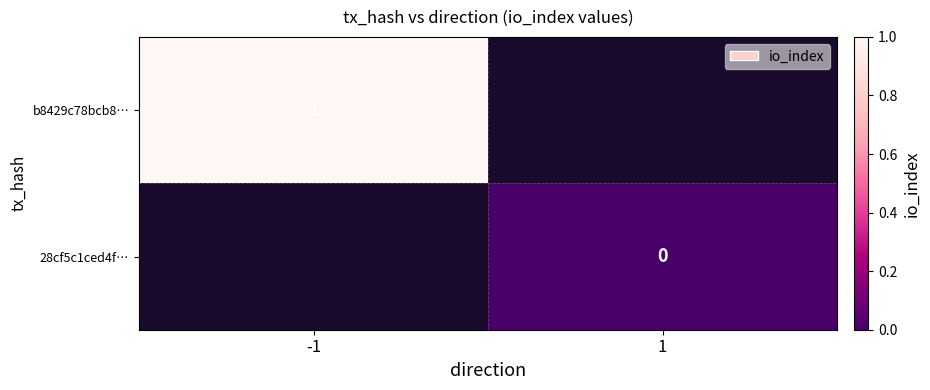

Count the number of categories in the chart.

2